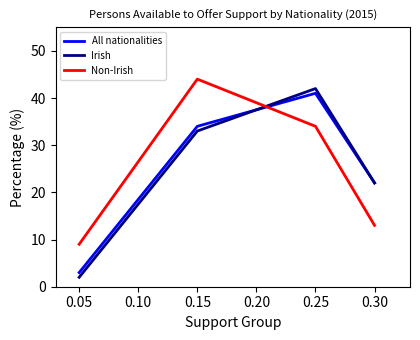

How many values in the All nationalities series are below 34?

2